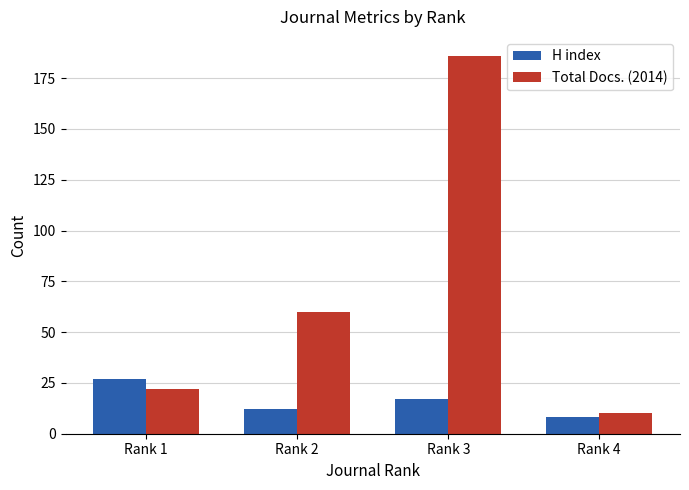

What is the approximate value of Total Docs. (2014) at Rank 2, to the nearest 5?

60